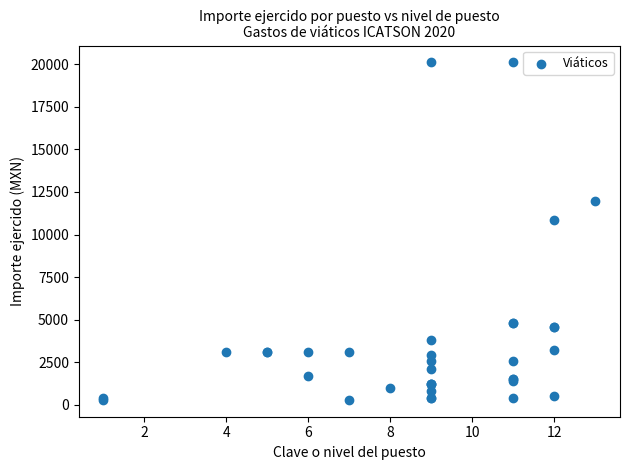

What Y value in the scatter plot is closest to 10201?

10838